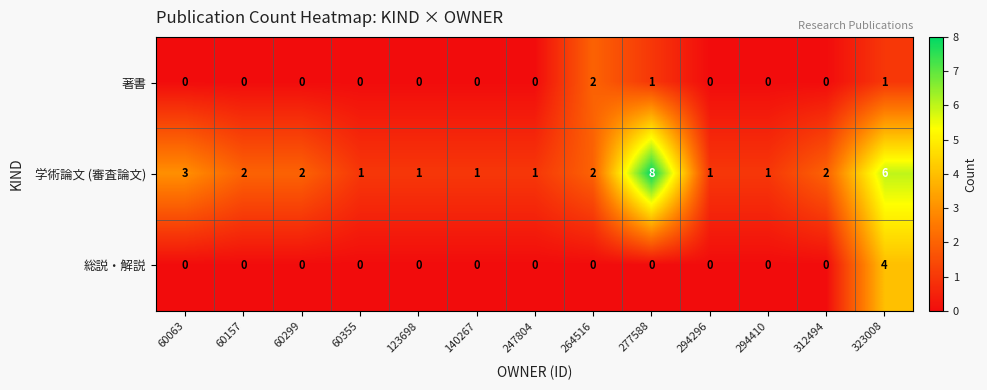

Which label corresponds to the largest value in the chart?

277588